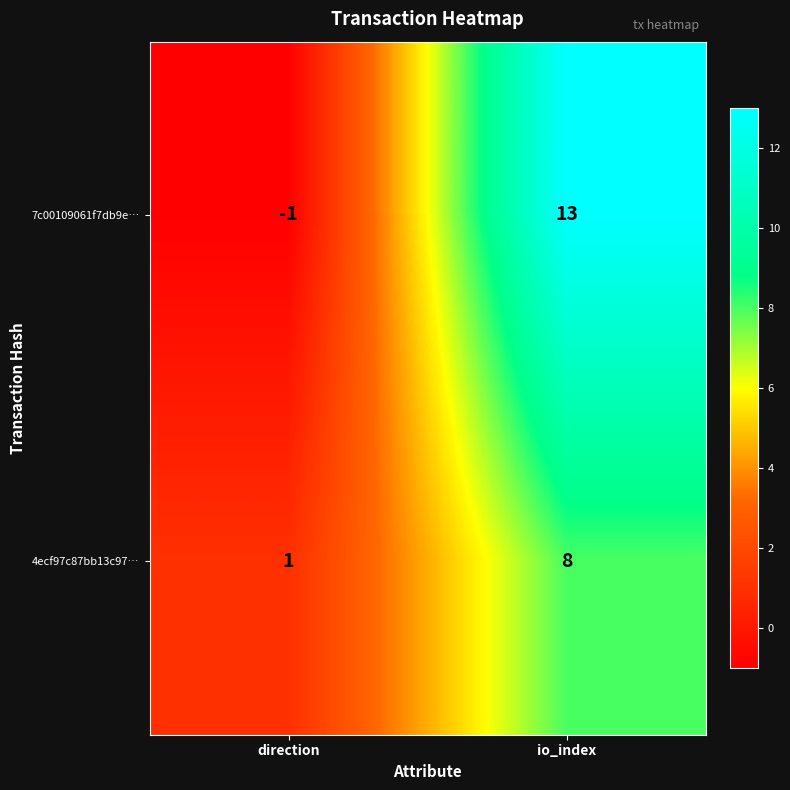

Reading left to right, transcribe all the data shown in this chart.

7c00109061f7db9e…: direction=-1	io_index=13
4ecf97c87bb13c97…: direction=1	io_index=8